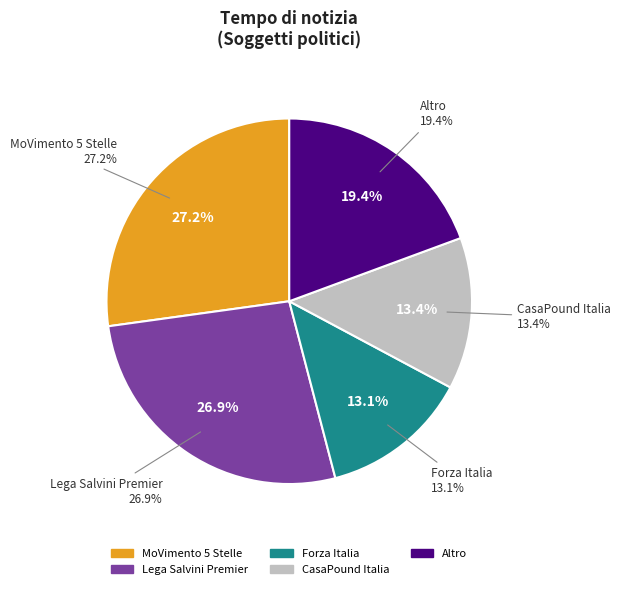

Is the sum of MoVimento 5 Stelle and Lega Salvini Premier greater than half?

Yes